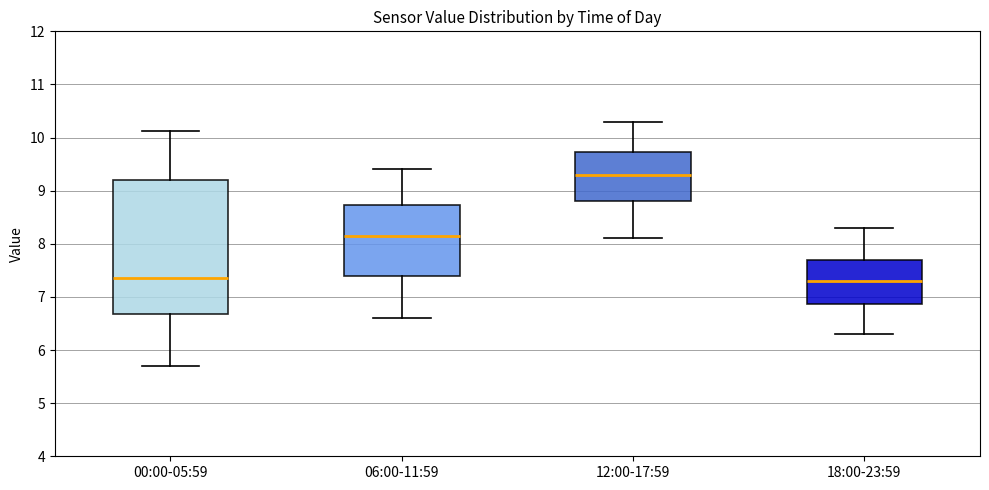

Reading left to right, read every box against the y-axis: the position of its median line, the range the box covers, and the ends of its whiskers. The values are not printed on the chart, so give them approximately, as read against the axis.

00:00-05:59: median 7.4, box 6.7 to 9.2, whiskers 5.7 to 10.1
06:00-11:59: median 8.2, box 7.4 to 8.7, whiskers 6.6 to 9.4
12:00-17:59: median 9.3, box 8.8 to 9.7, whiskers 8.1 to 10.3
18:00-23:59: median 7.3, box 6.9 to 7.7, whiskers 6.3 to 8.3